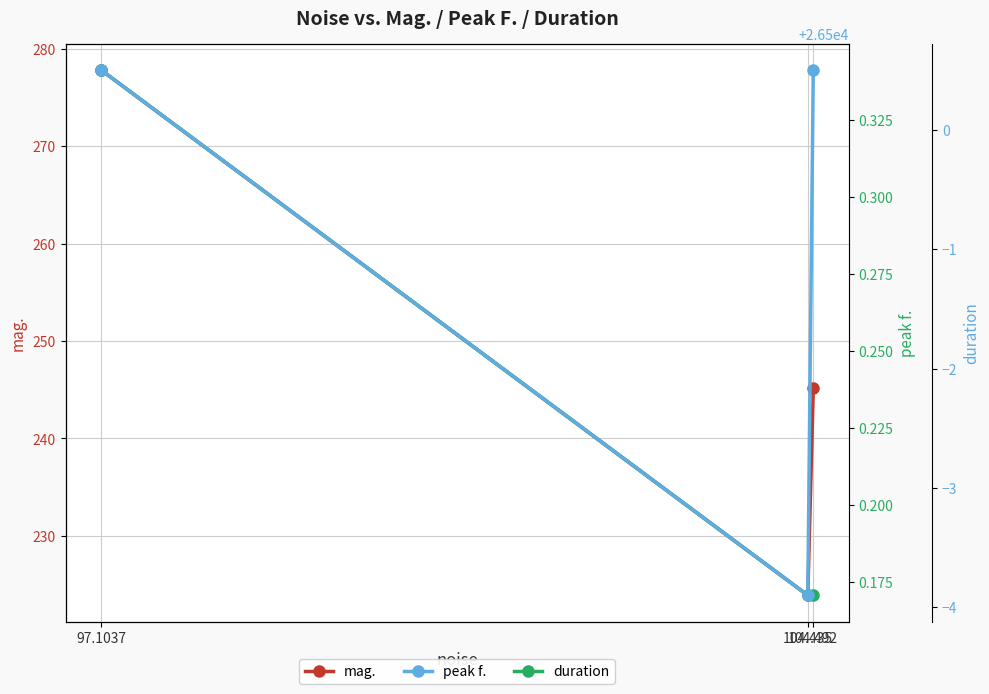

True or false: mag. has a value of 473.1 at 97.1037.

False